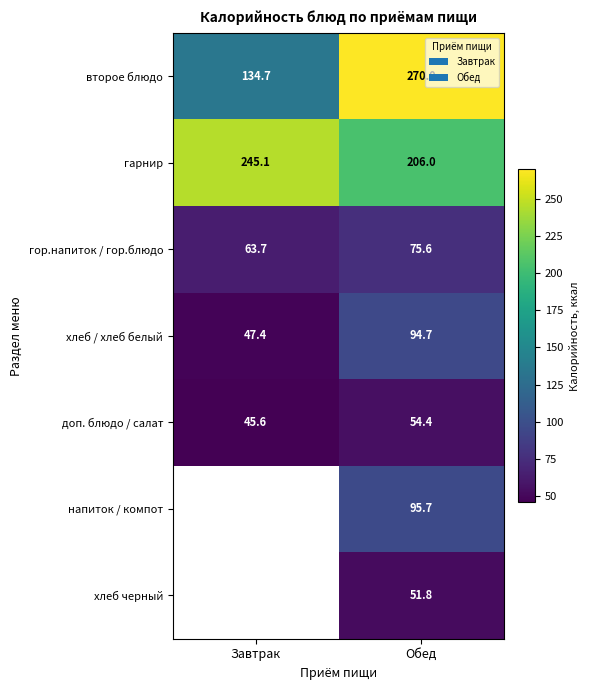

Between Обед and Завтрак, which is larger?

Обед